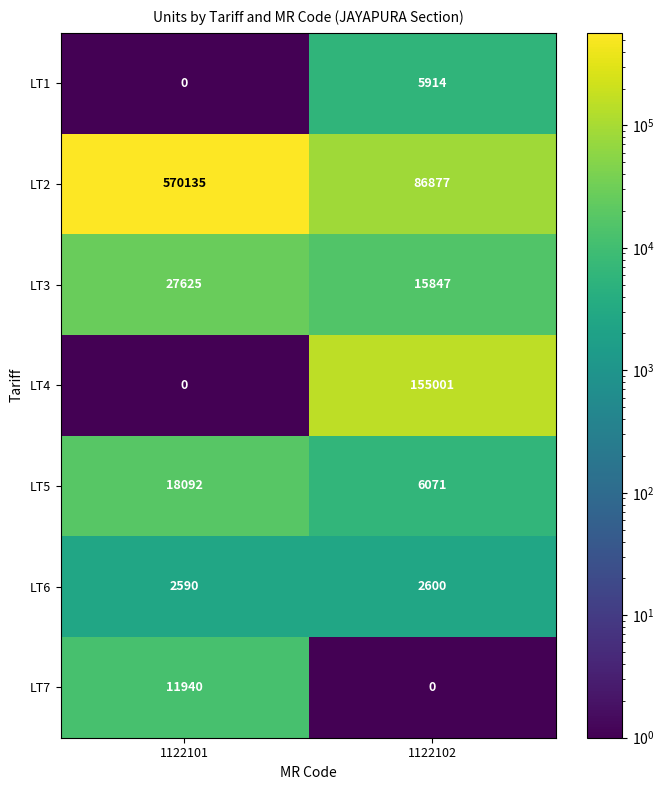

True or false: LT7 has a value of 5498 at 1122101.

False